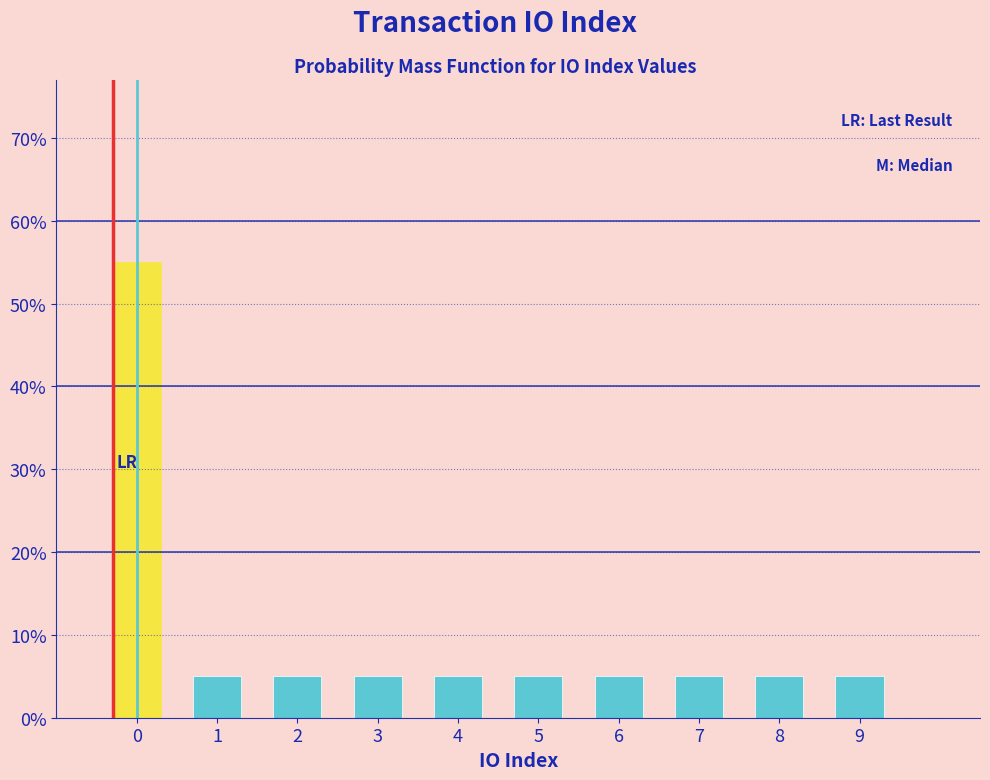

Reading right to left, what are all the values shown in this chart?

9=5.0	8=5.0	7=5.0	6=5.0	5=5.0	4=5.0	3=5.0	2=5.0	1=5.0	0=55.0